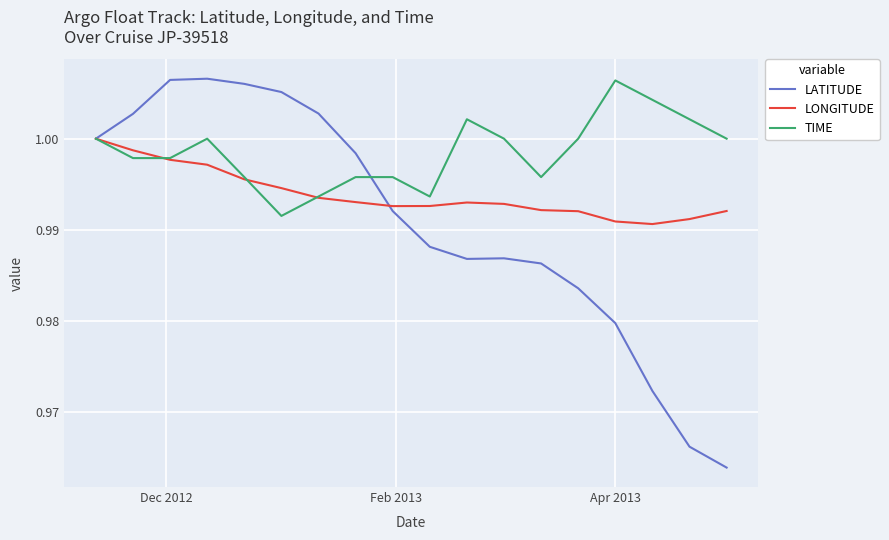

List the series in order of their overall mean, highest first.

TIME, LONGITUDE, LATITUDE